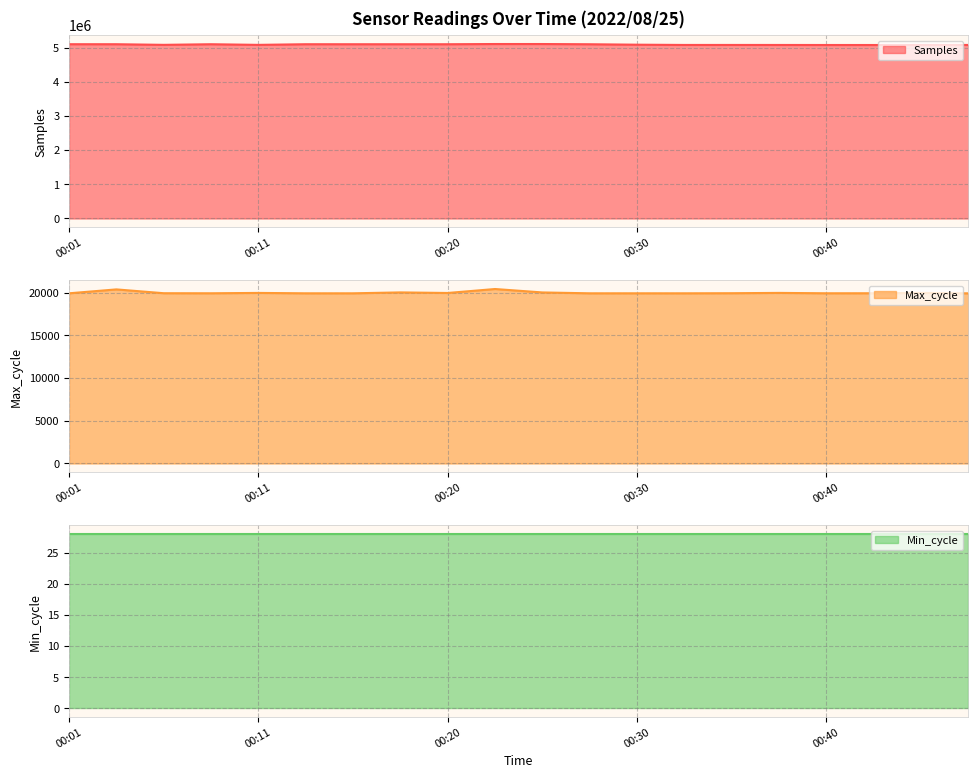

What is the minimum value for Samples?

5073048